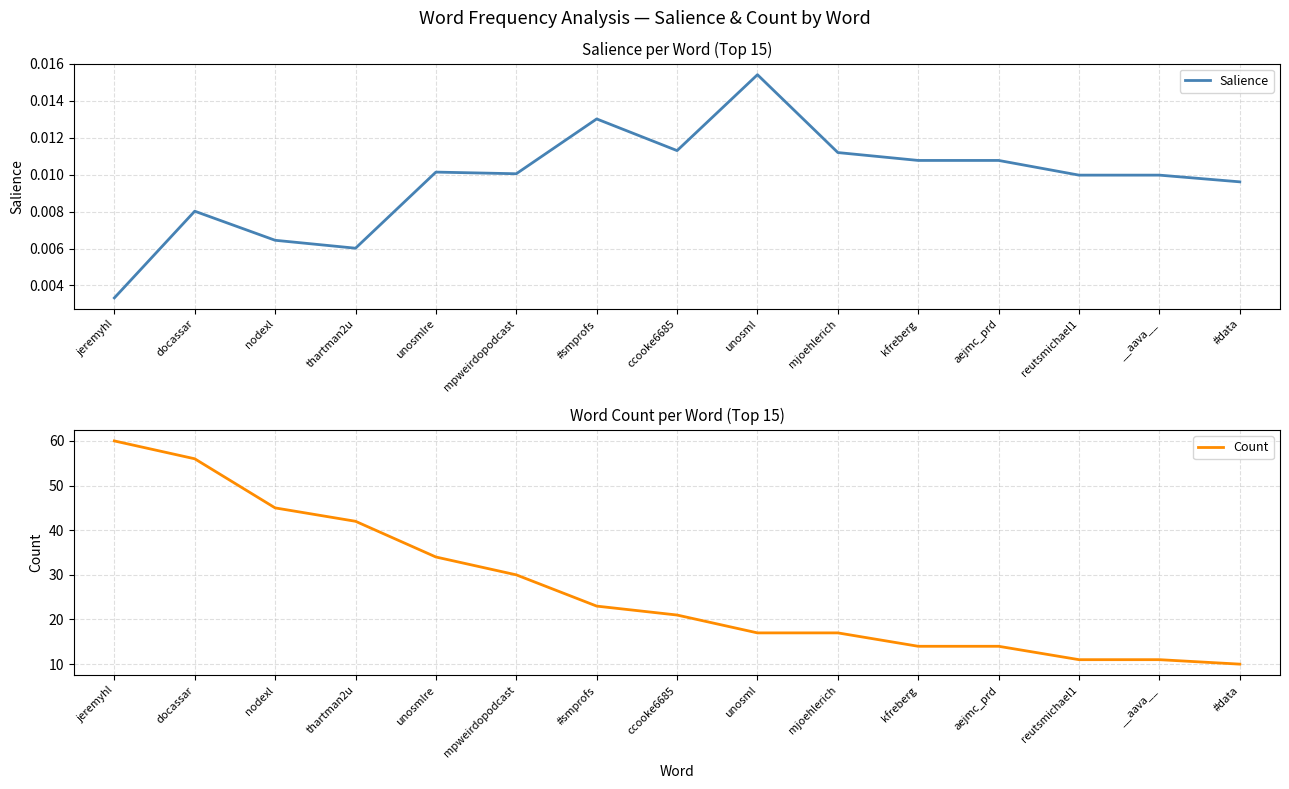

How many lines are shown in the chart?

2